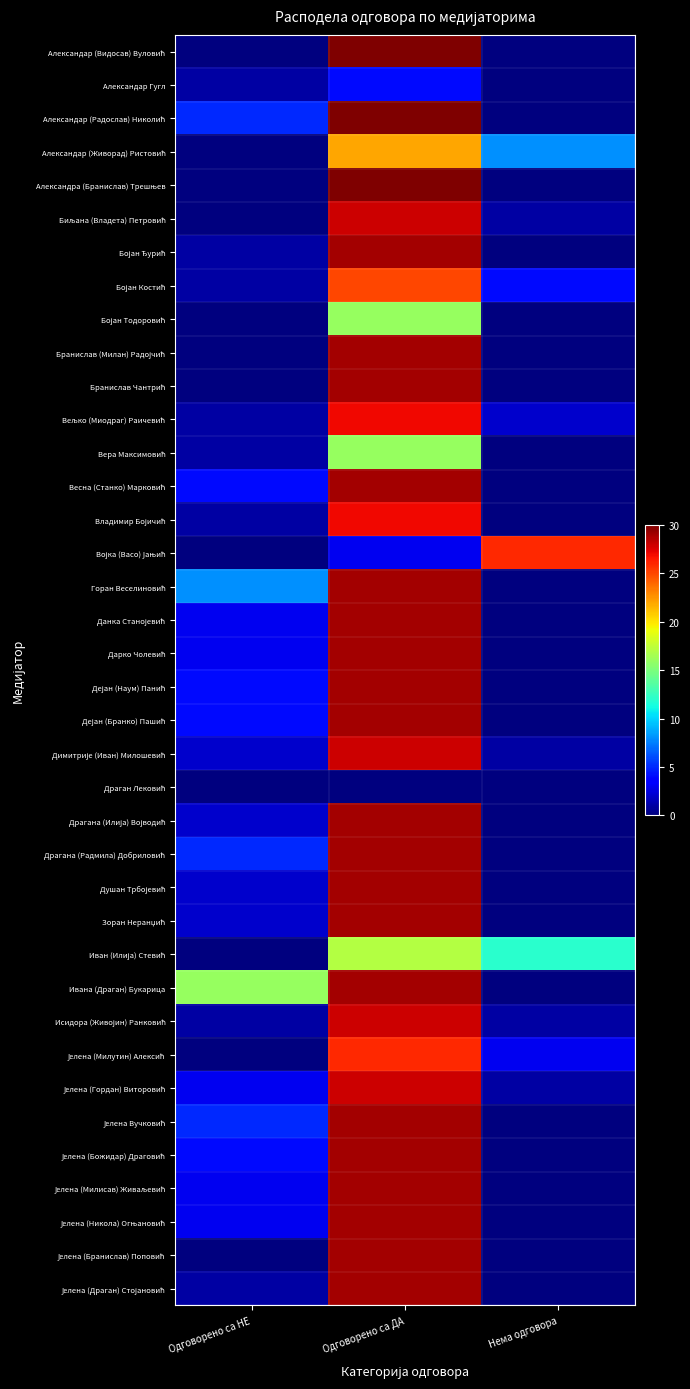

What is the maximum value shown in the chart?

30